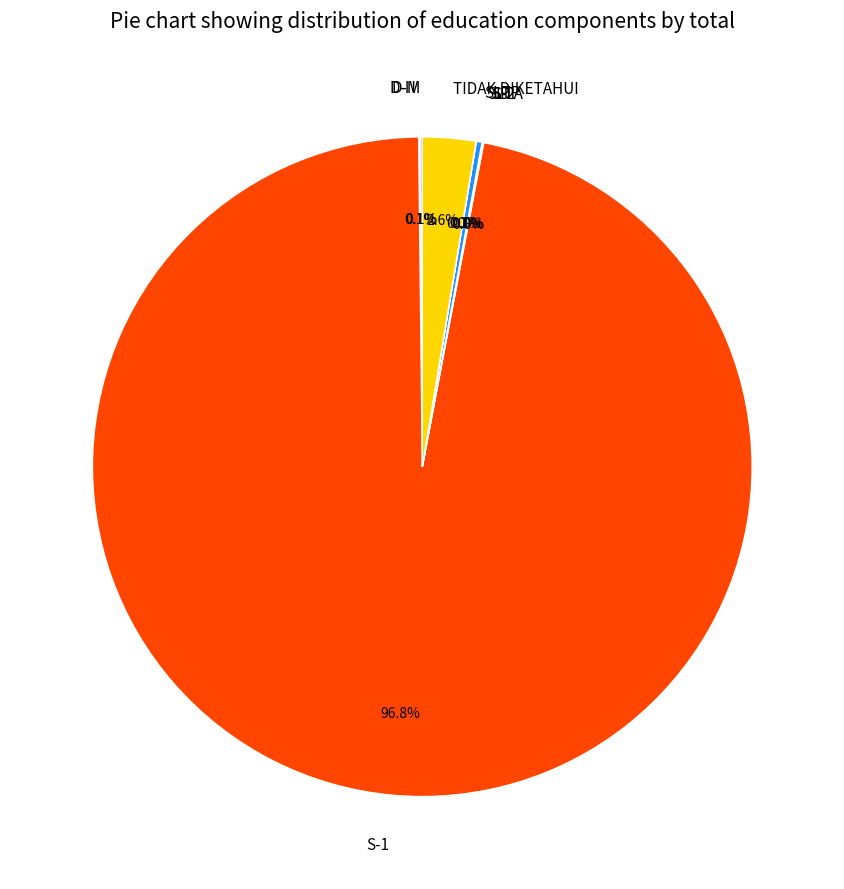

Which category accounts for the majority?

S-1